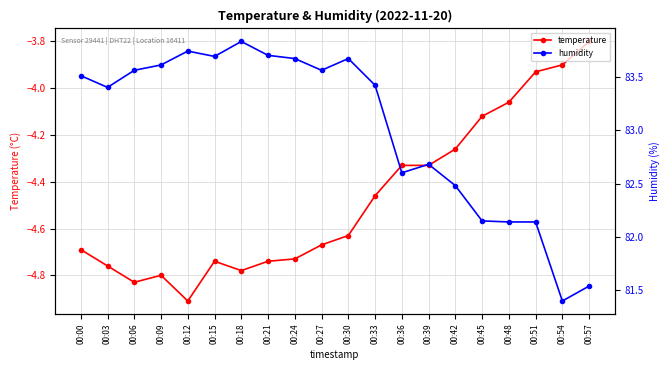

True or false: humidity has a value of 83.5 at 00:00.

True